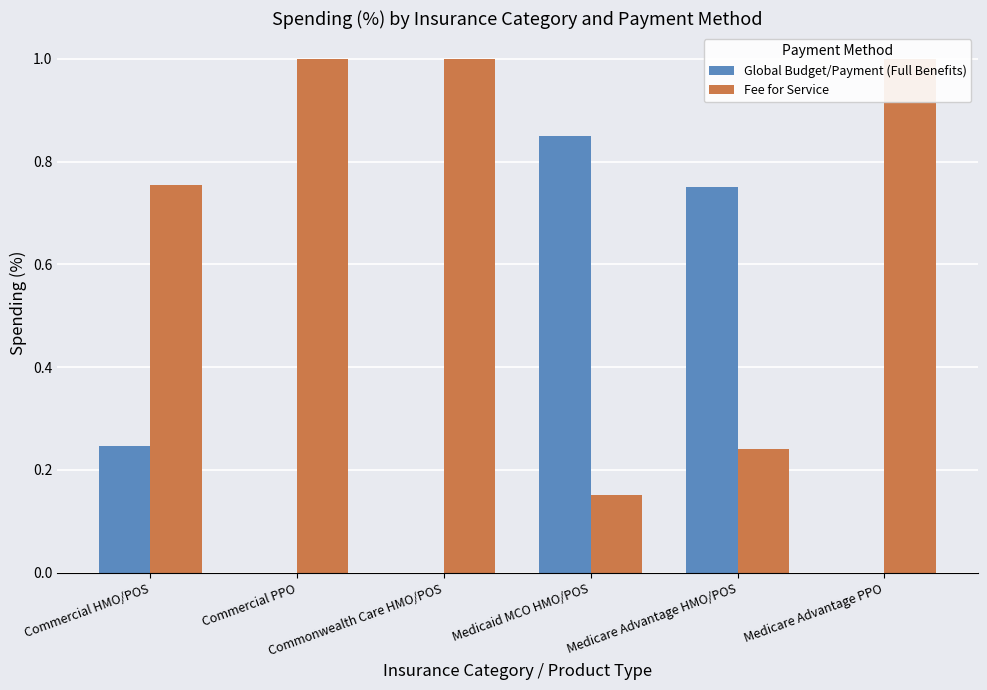

What is the value of the Global Budget/Payment (Full Benefits) bar at the 4th from the left?

0.8